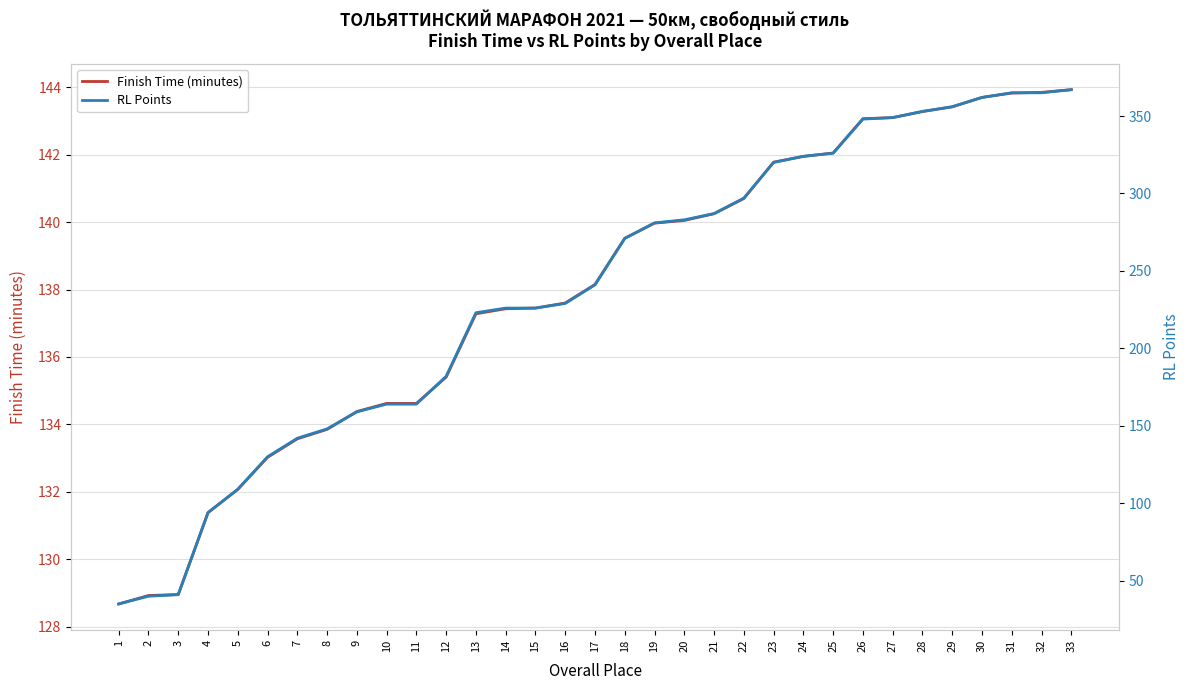

Is this an area chart (filled region under the line)?

No